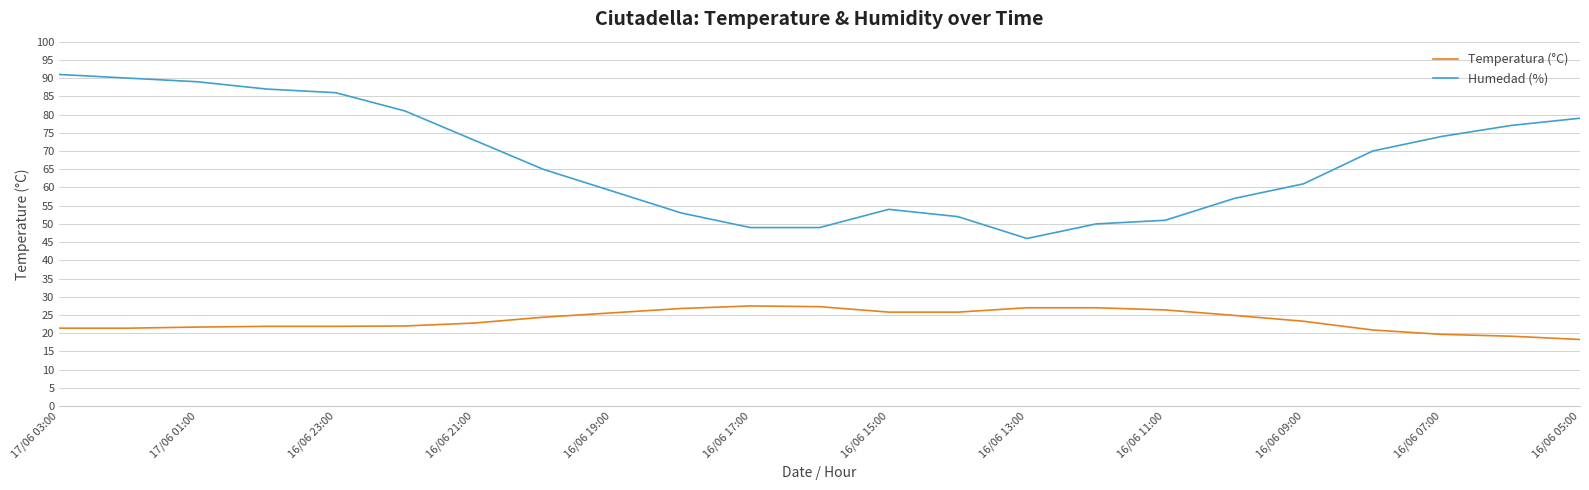

Rank the series by their average value, from lowest to highest.

Temperatura (°C), Humedad (%)